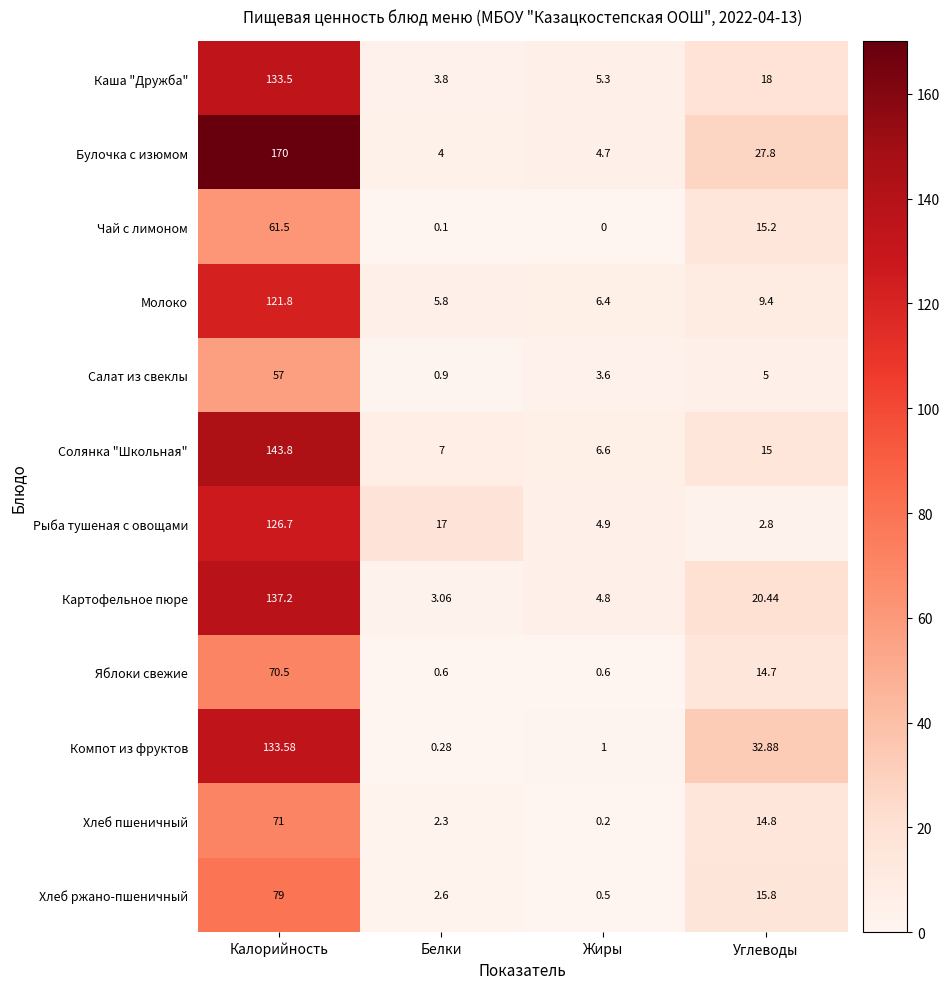

Where does the Хлеб пшеничный series first go above 14?

Калорийность